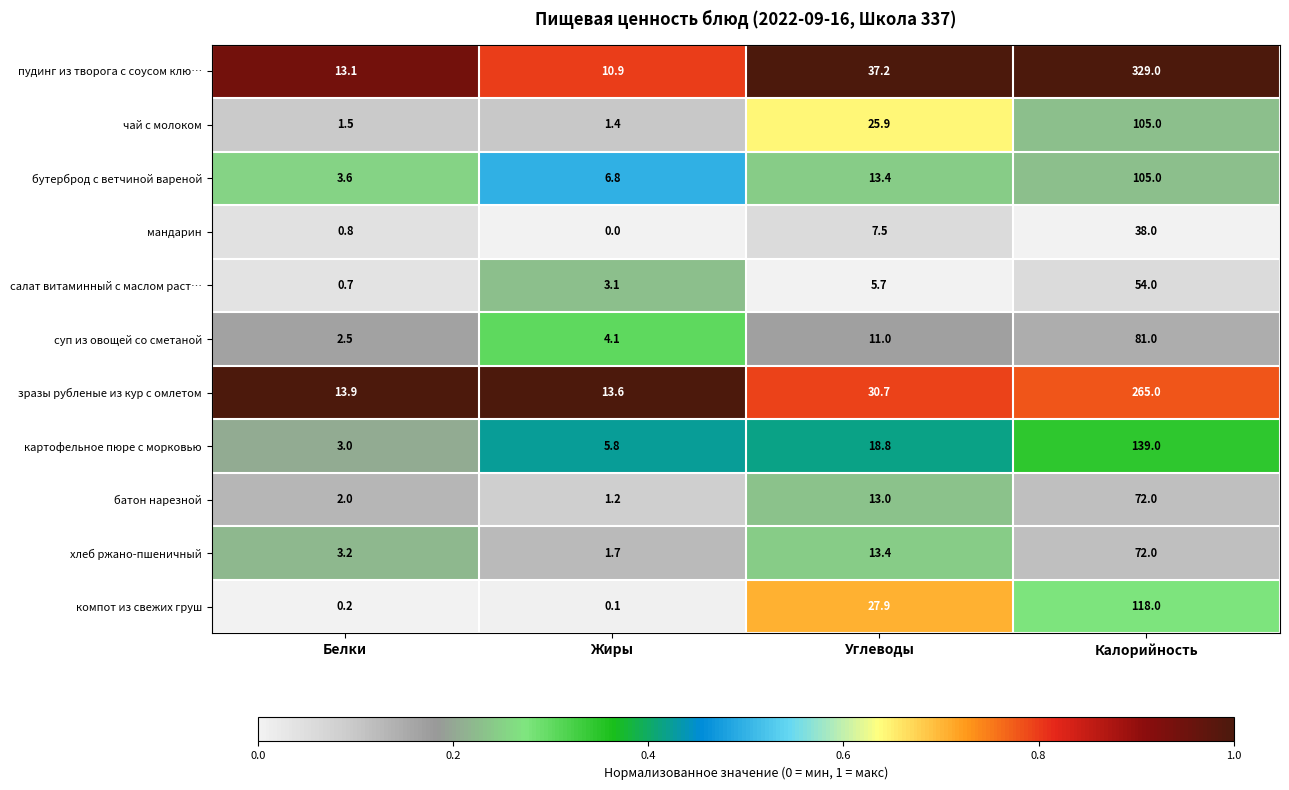

How many categories are shown in the chart?

4